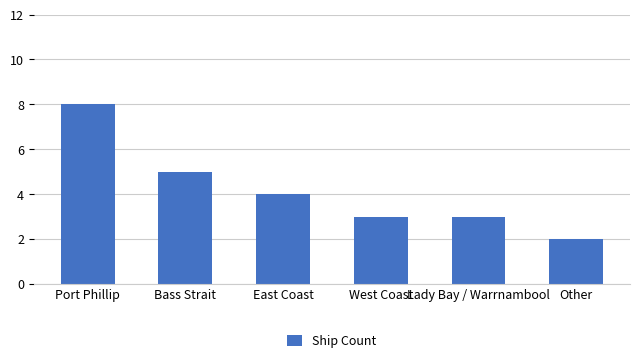

How many data points are less than 4?

3